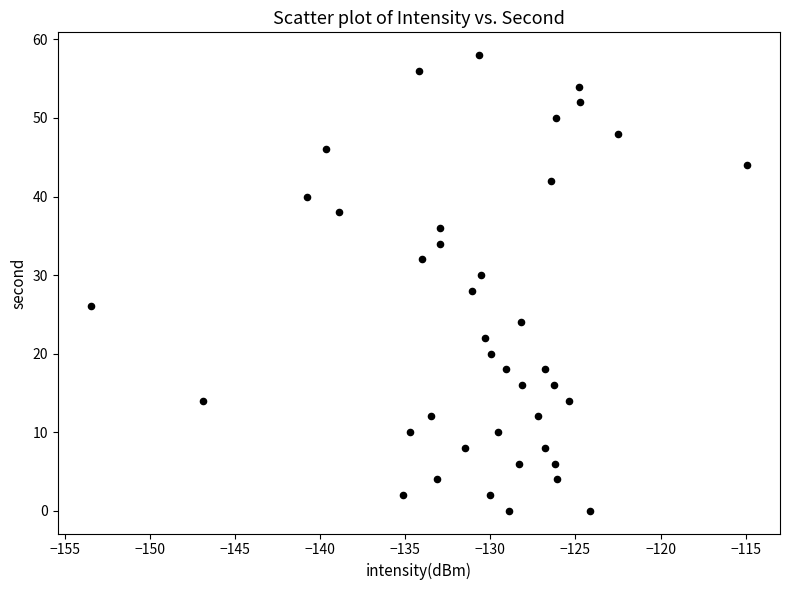

How many points are shown in the scatter plot?

40